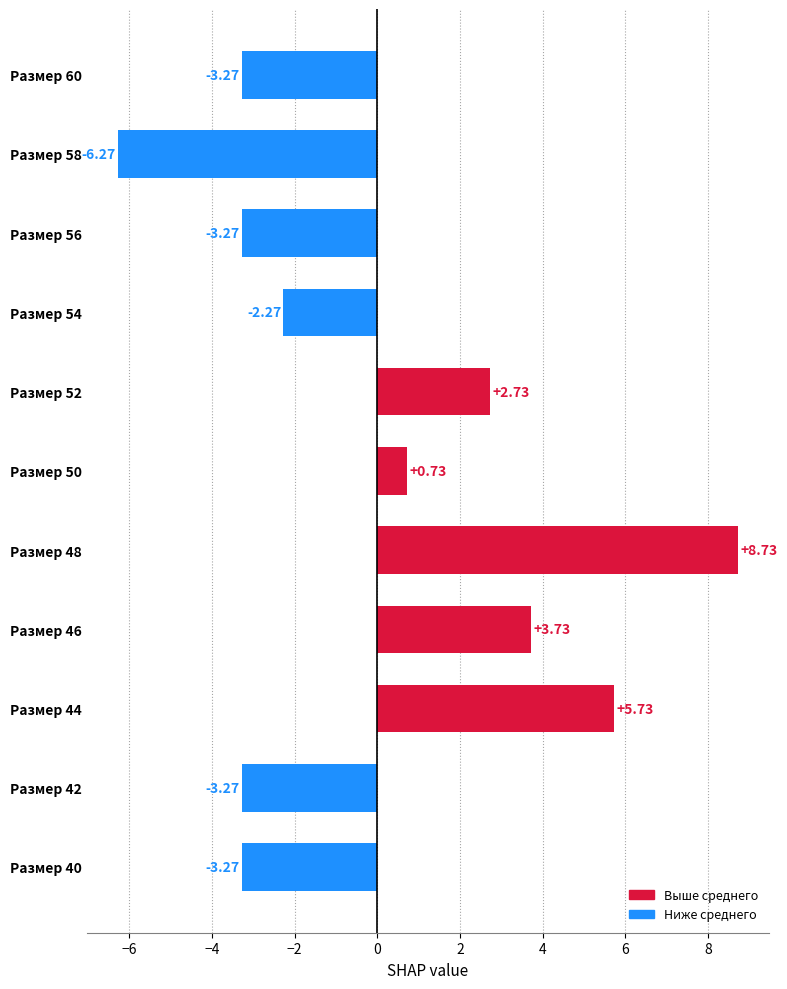

What is the difference between the values at Размер 48 and Размер 50?

8.0